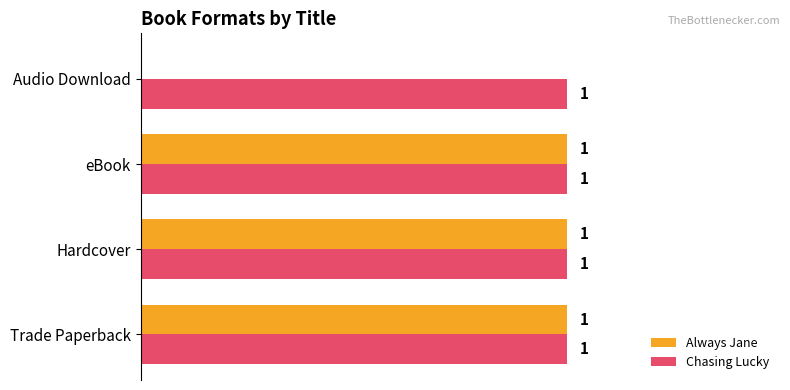

Which series changed the most between eBook and Audio Download?

Always Jane